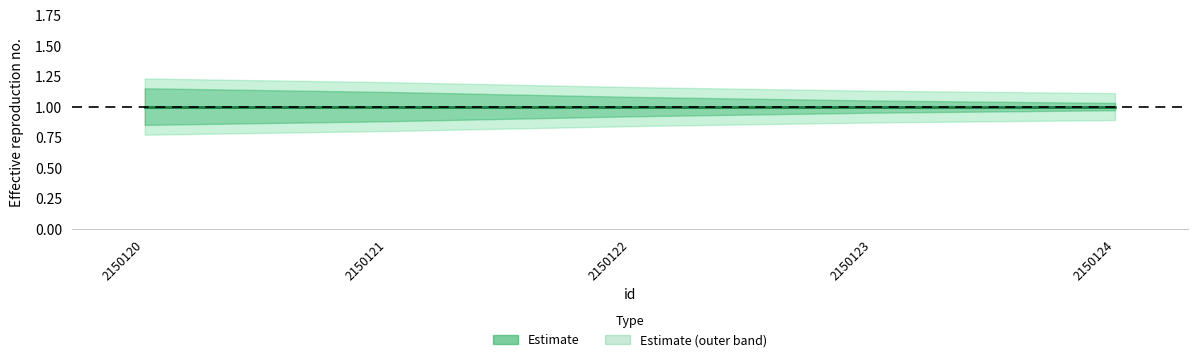

Is it true that _sipe_mid equals 1.6 at 2150120?

False